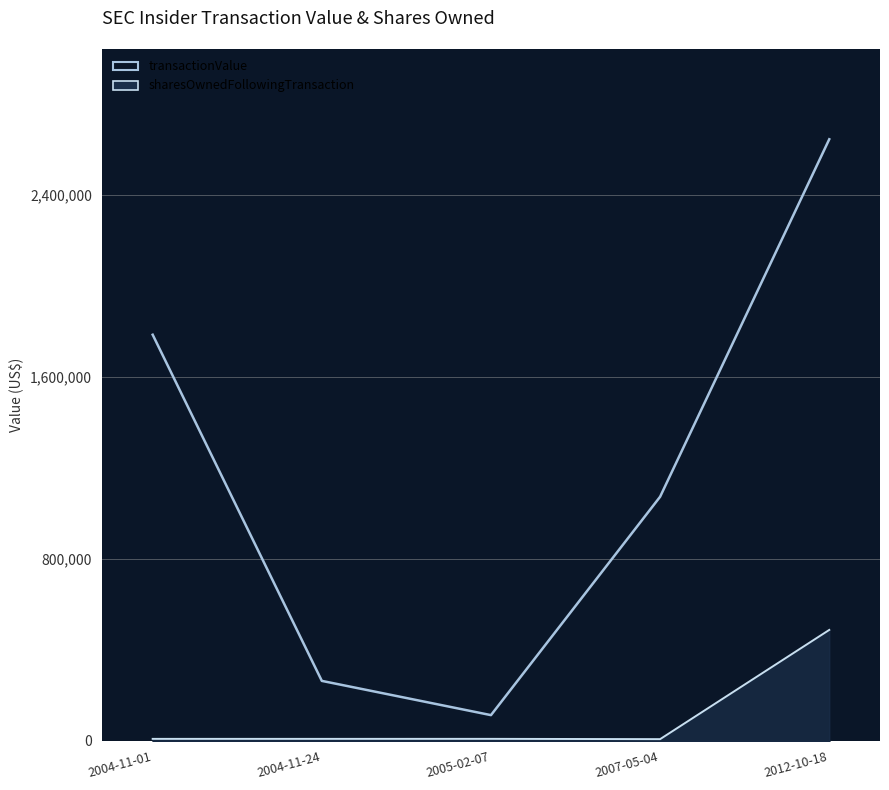

What is the sum of all sharesOwnedFollowingTransaction values?

523609